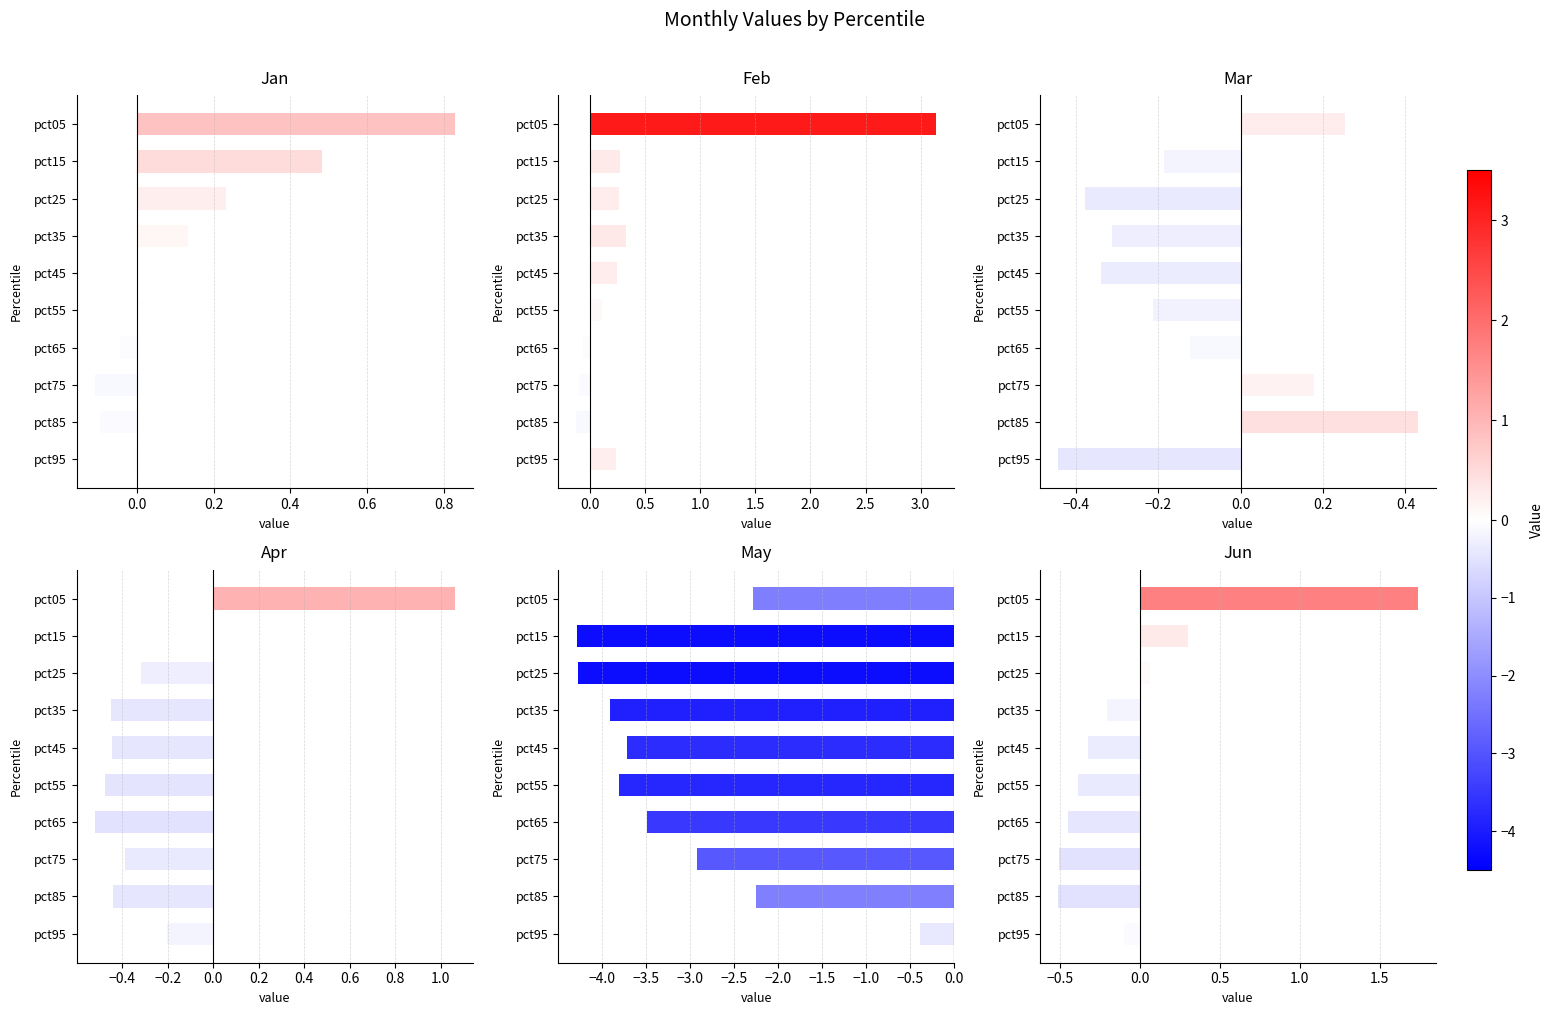

Rank the series at pct05 from lowest to highest value.

May, Mar, Jan, Apr, Jun, Feb